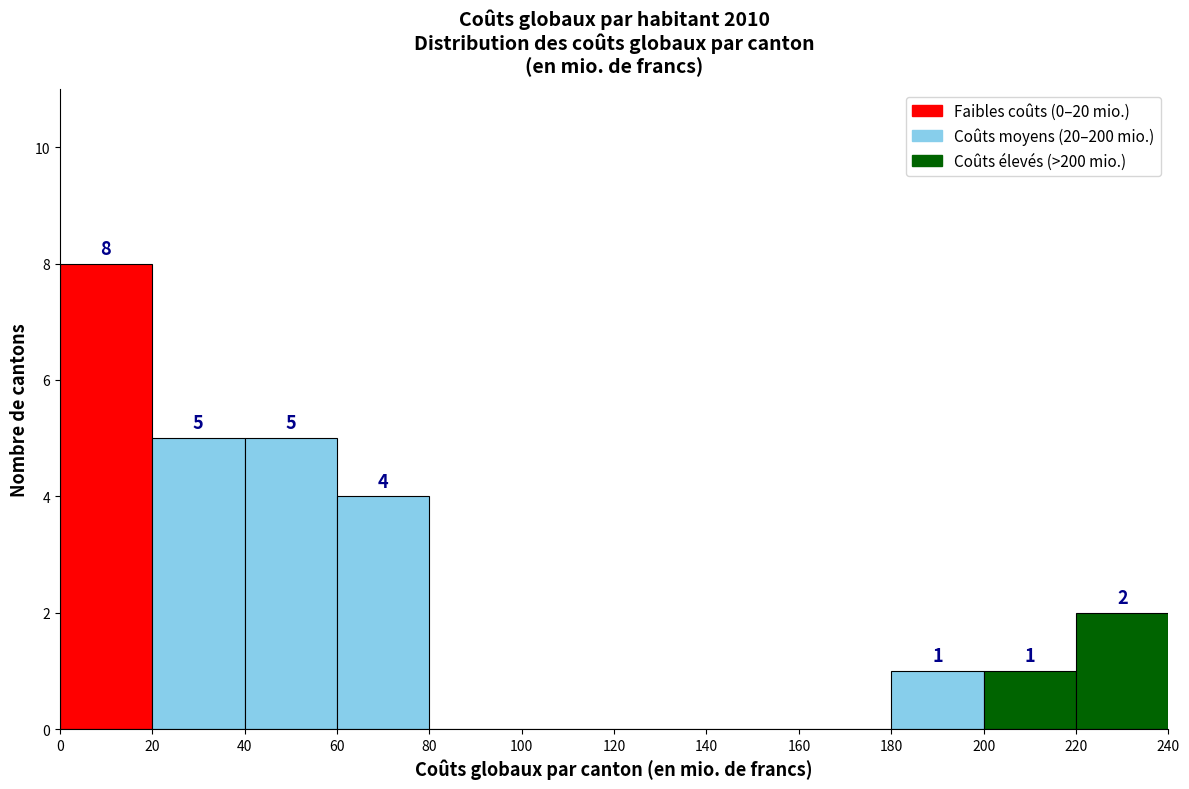

Over which range of the x-axis is the bar tallest?

0 to 20